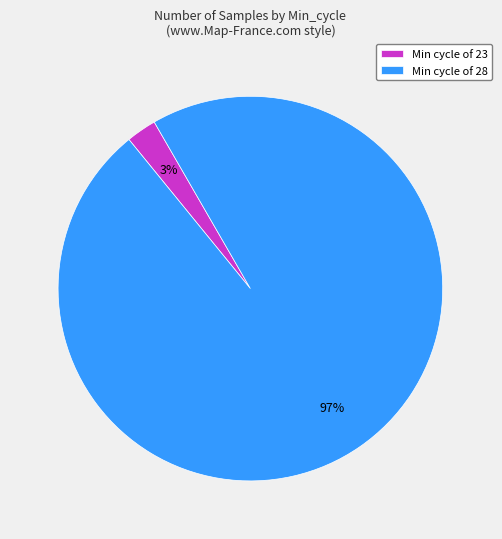

To the nearest percent, what percentage of the pie is Min cycle of 28?

97%